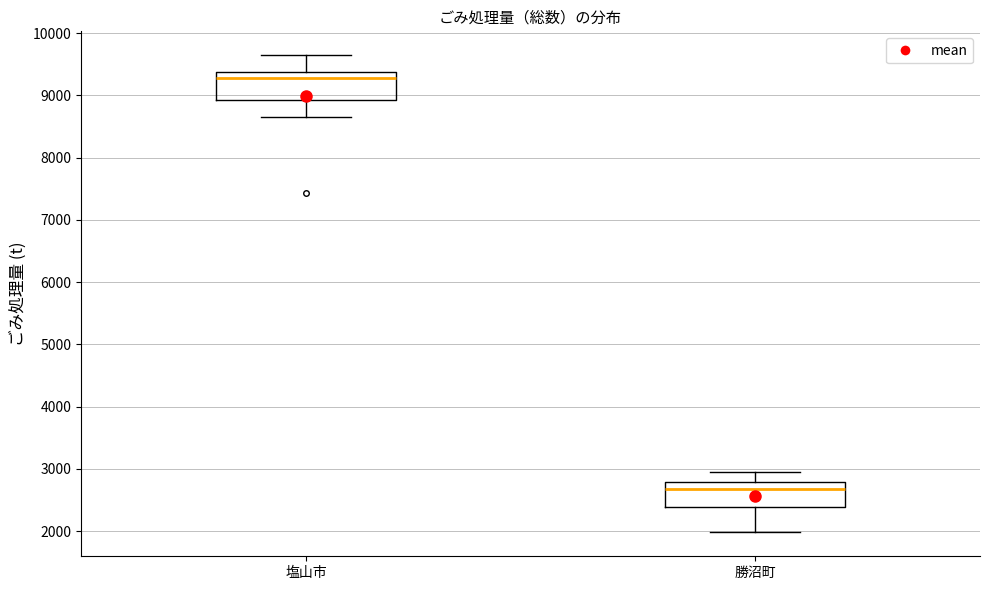

Reading left to right, transcribe this box plot: for each box, give where its median line is, the range the box spans, and where its two whiskers end, as read against the y-axis. The values are not printed on the chart, so give them approximately, as read against the axis.

塩山市: median 9300, box 8900 to 9400, whiskers 8700 to 9600
勝沼町: median 2700, box 2400 to 2800, whiskers 2000 to 3000